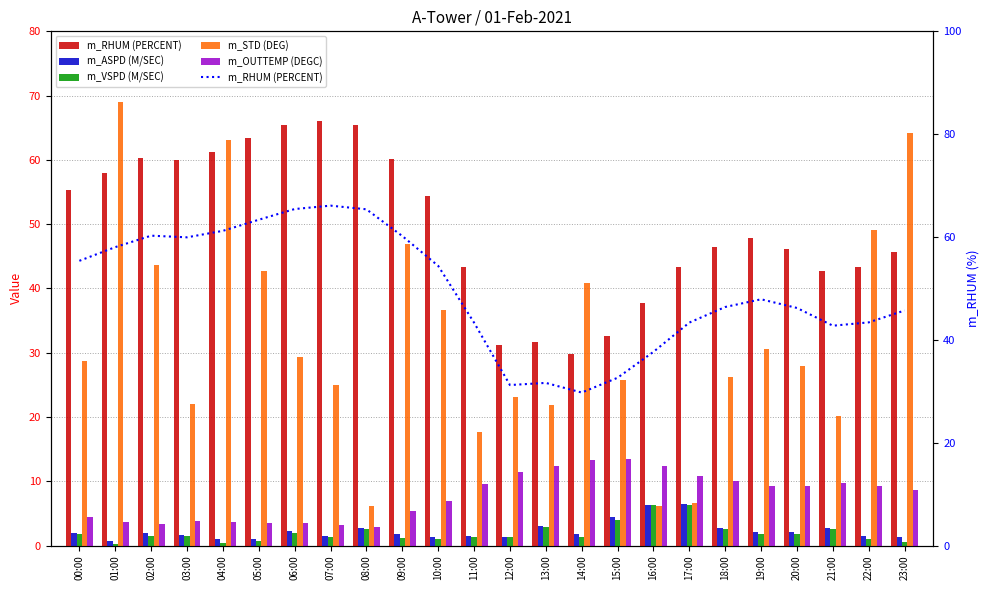

True or false: m_VSPD (M/SEC) has a value of 0.7 at 05:00.

True